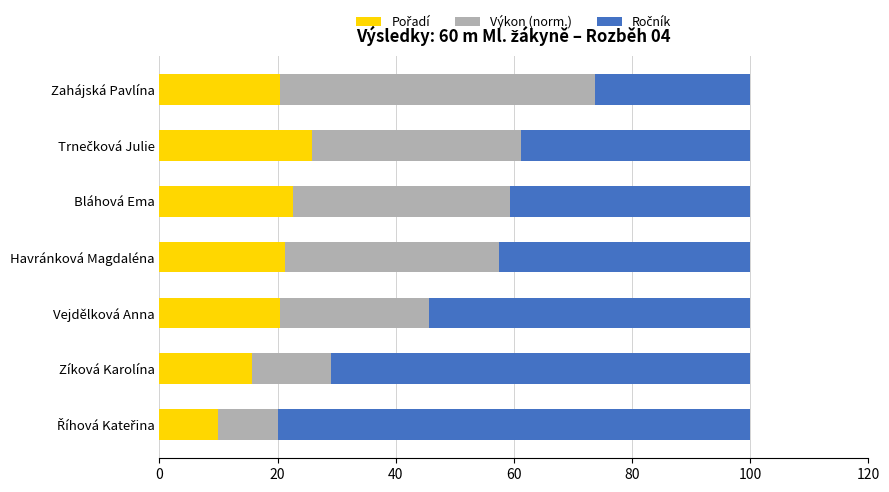

What is the difference between the second highest and minimum values in the Výkon (norm.) series?

26.7